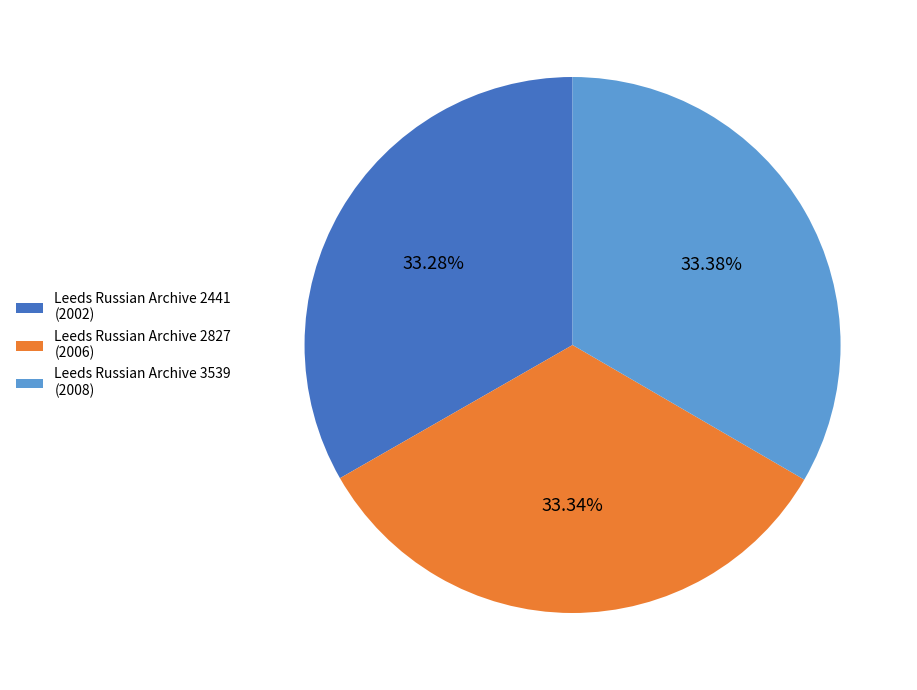

Does any single category account for the majority?

No